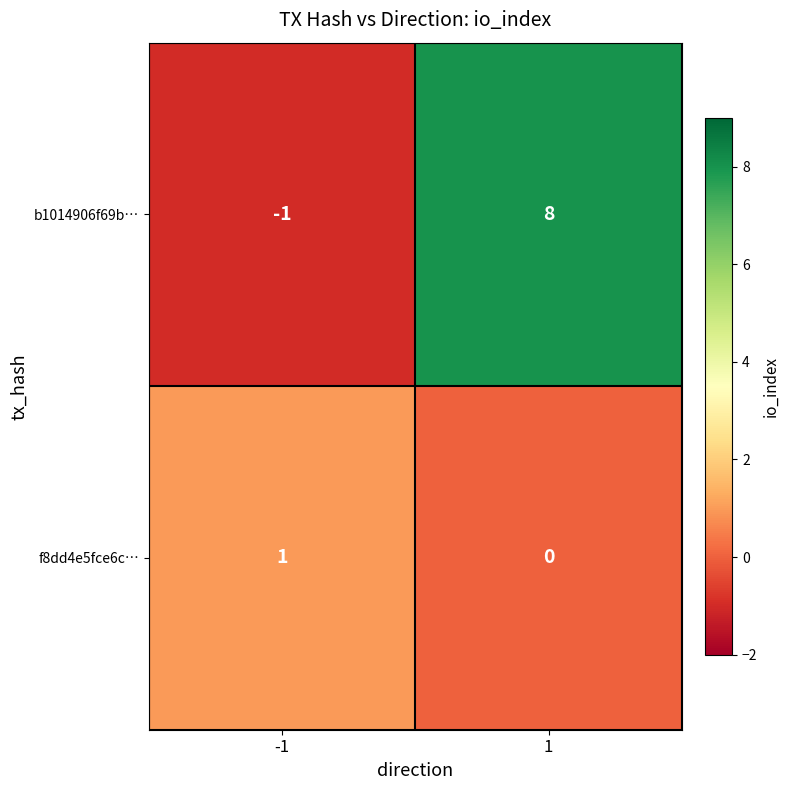

Between -1 and 1, which series saw the biggest shift?

b1014906f69b…